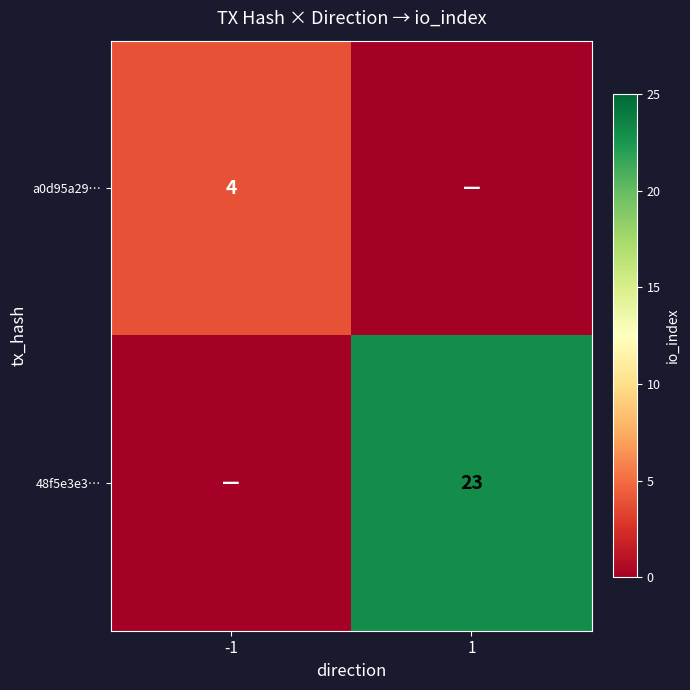

The 48f5e3e3… series shows 10 at 1. True or false?

False